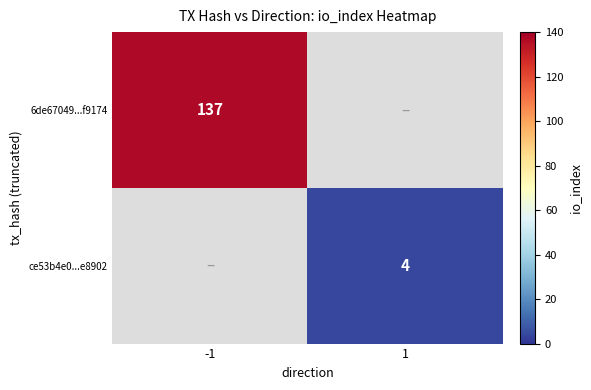

True or false: ce53b4e0...e8902 has a value of 7 at 1.

False